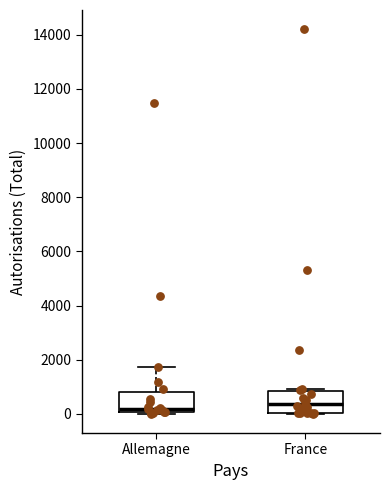

Reading left to right, transcribe this box plot: for each box, give where its median line is, the range the box spans, and where its two whiskers end, as read against the y-axis. The values are not printed on the chart, so give them approximately, as read against the axis.

Allemagne: median 200, box 0 to 800, whiskers 0 to 1800
France: median 400, box 0 to 800, whiskers 0 to 1000